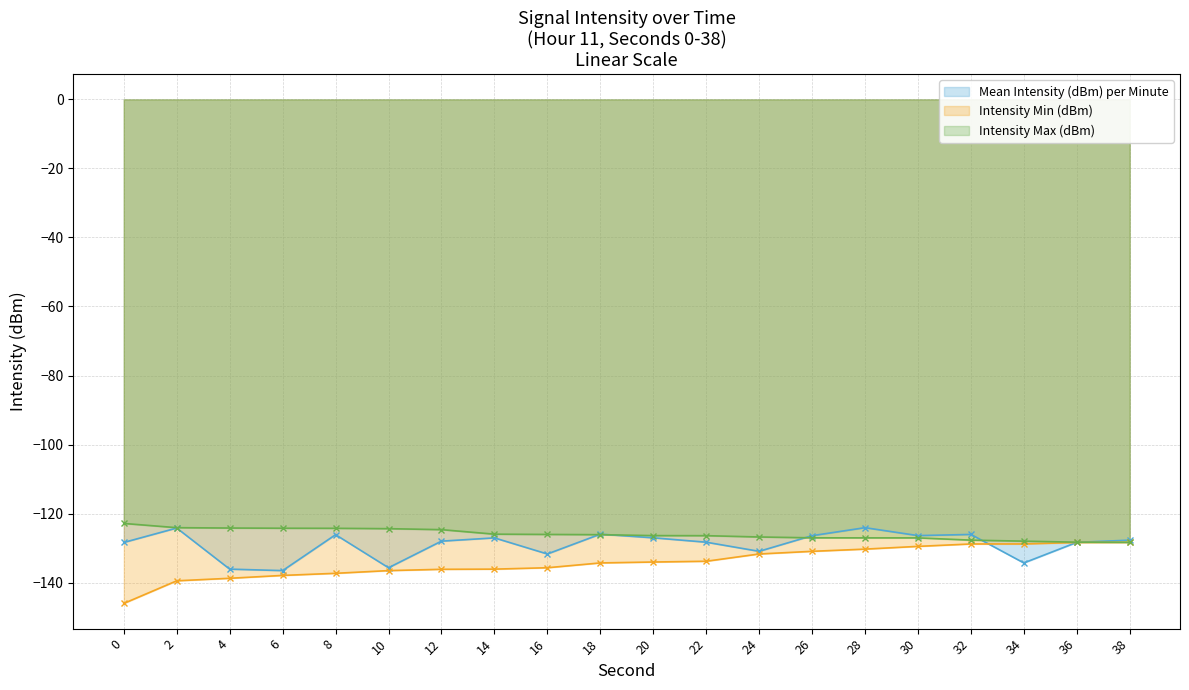

At which category is the sum across all series the highest?

28